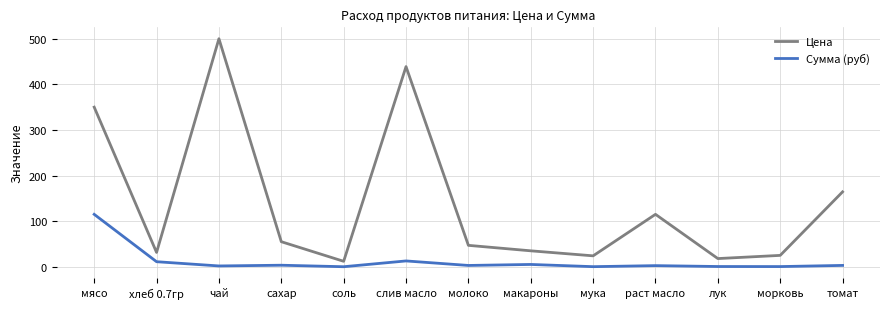

List the series in order of their peak value, lowest first.

Сумма (руб), Цена